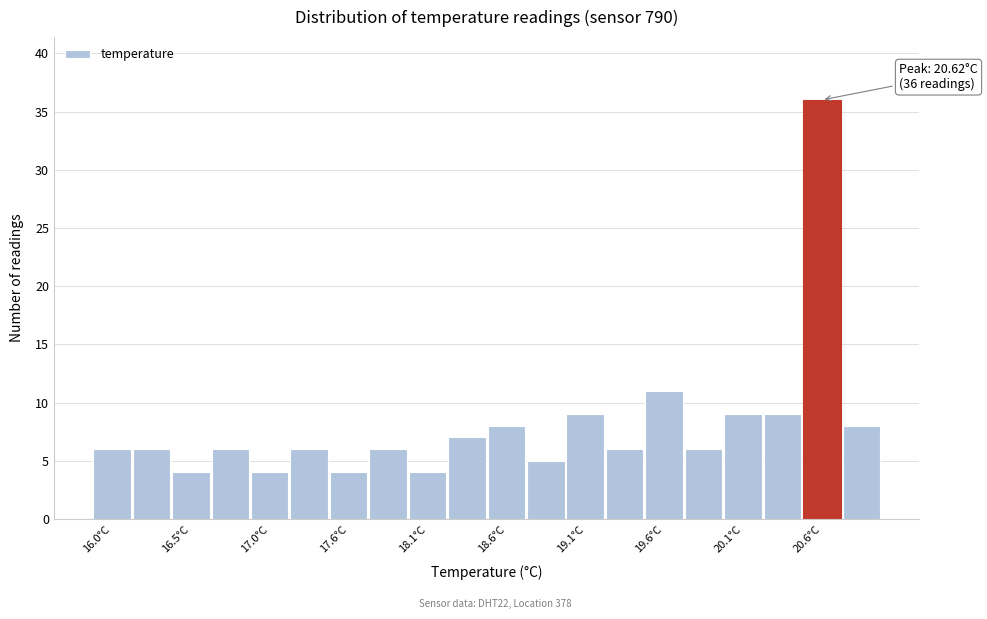

Around what value on the x-axis is the tallest bar? Give the approximate position of its centre, as read against the axis.

20.6